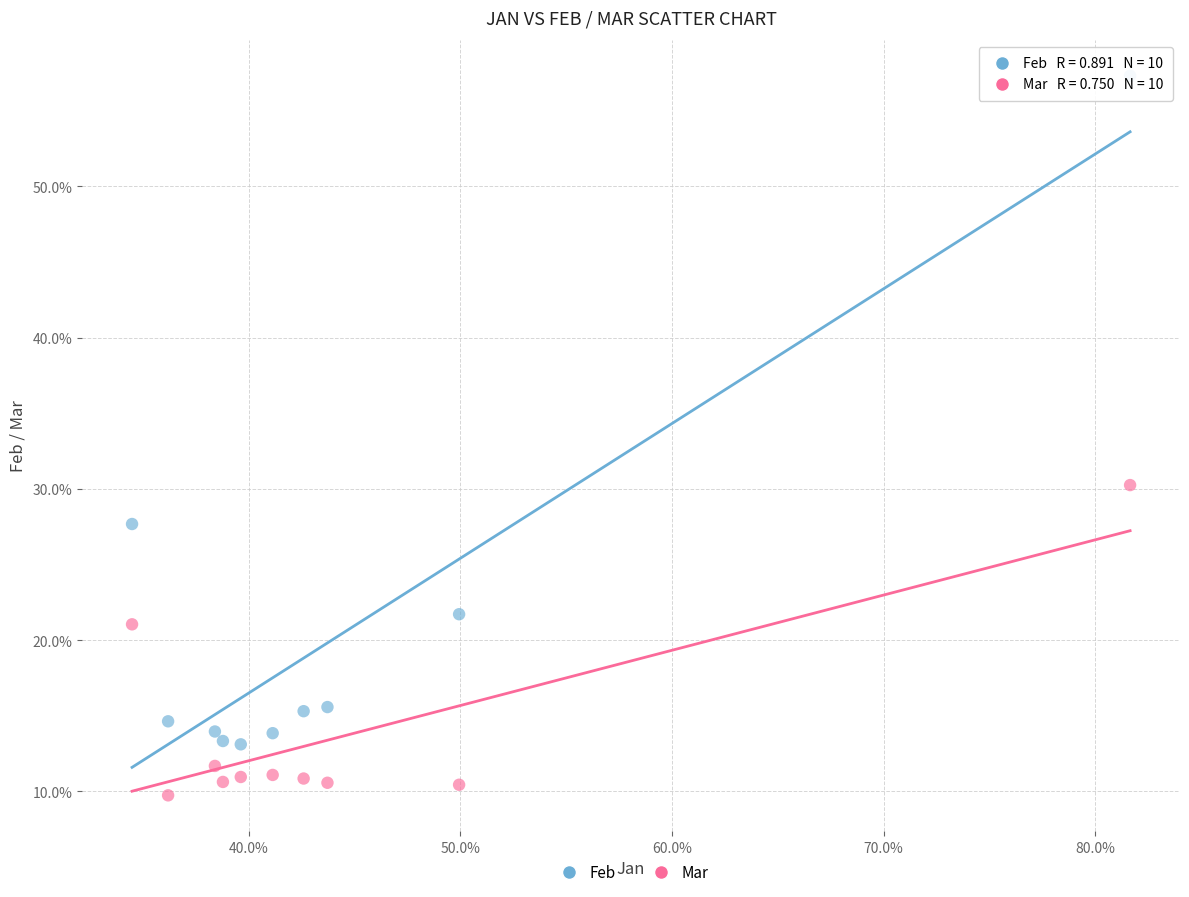

Which series reaches the maximum Y coordinate?

Feb